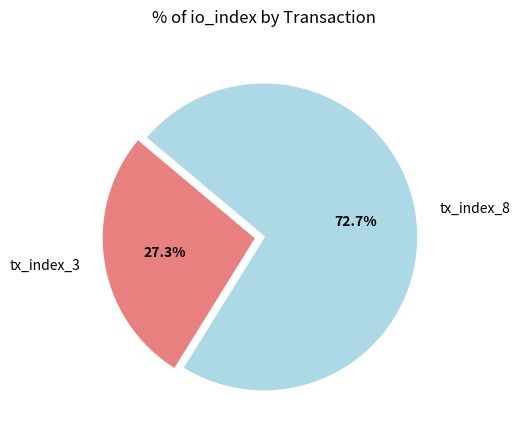

To the nearest percent, what portion does tx_index_8 represent?

73%